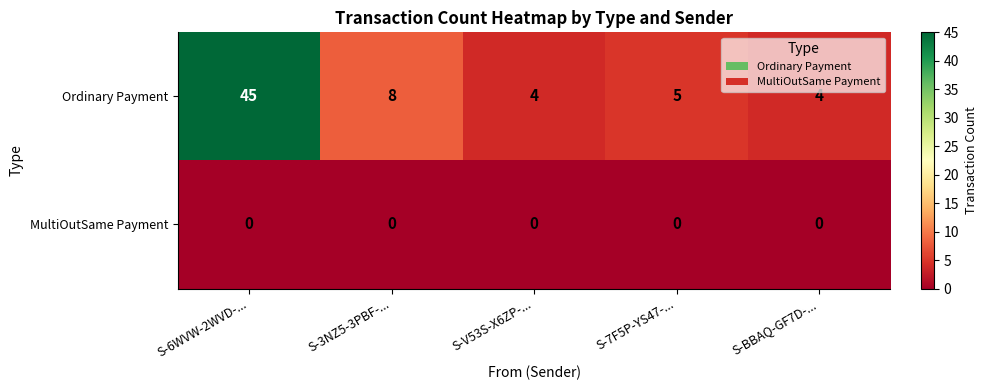

What is the difference between the highest and lowest values at S-V53S-X6ZP-...?

4